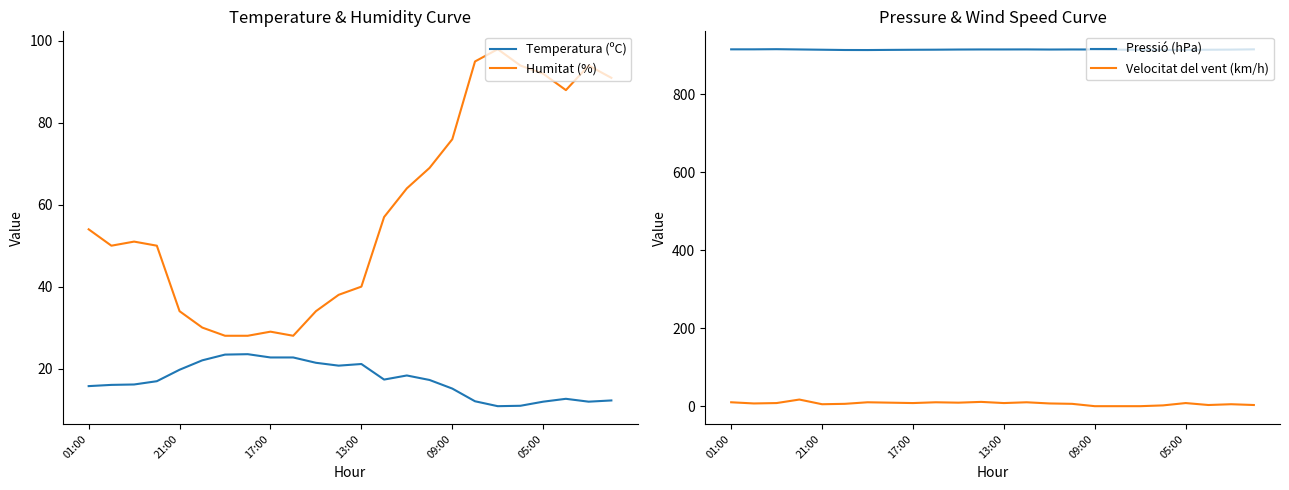

Which series has the widest spread of values?

Humitat (%)